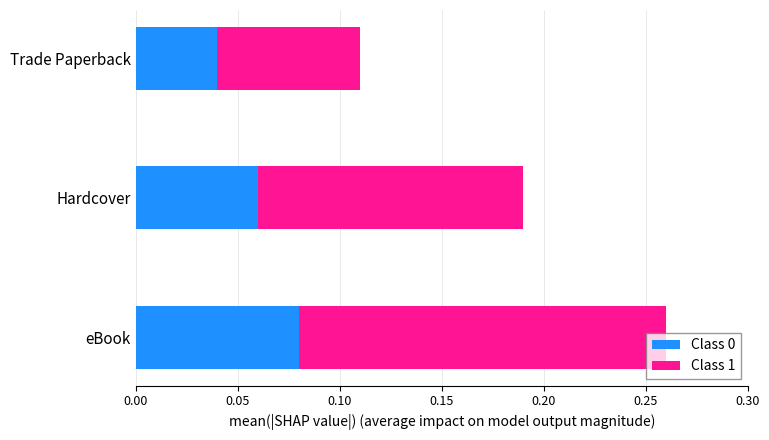

Is it true that Class 0 equals 0.0 at eBook?

False